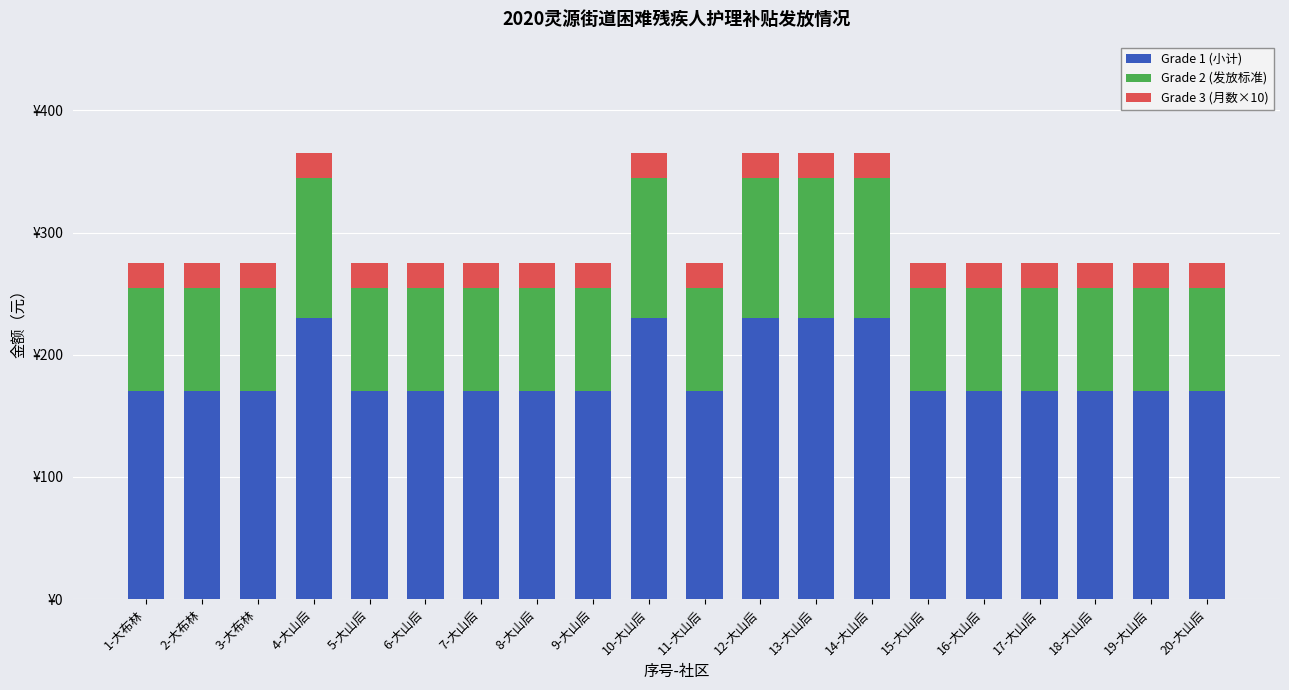

Is it true that Grade 1 (小计) equals 230 at 12-大山后?

True